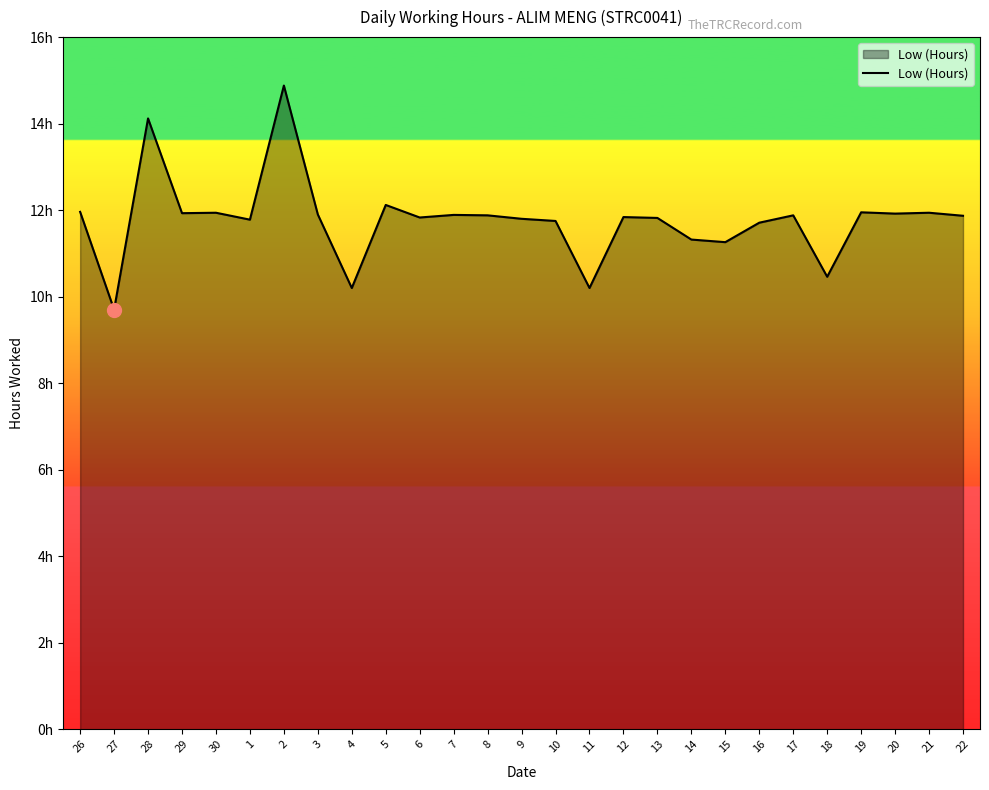

Does the chart have visible grid lines?

No